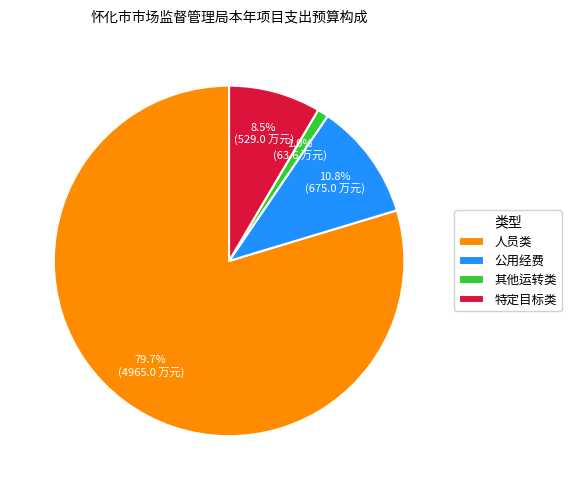

Combined, do 人员类 and 公用经费 account for over 50%?

Yes